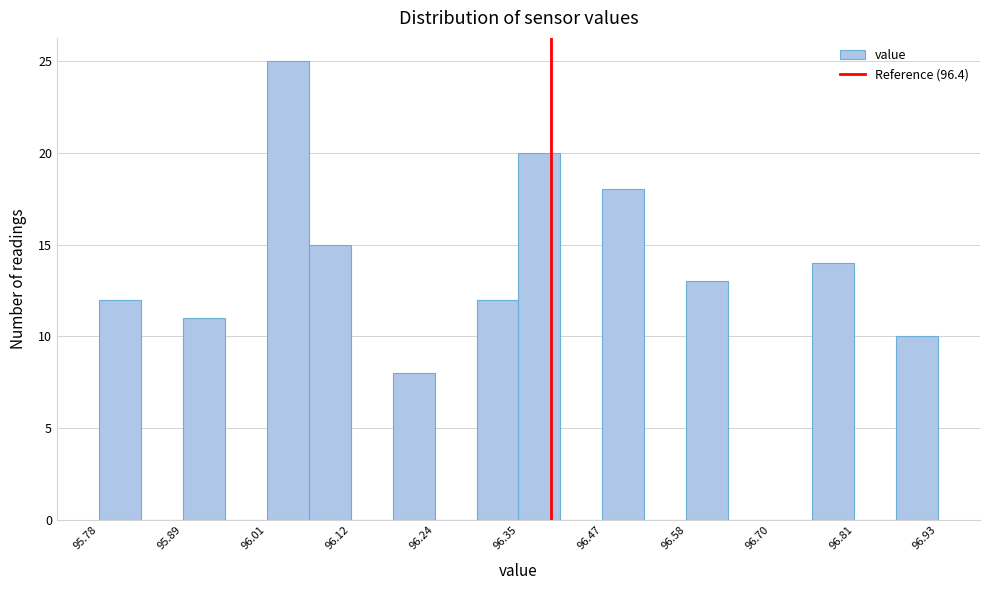

Around what value on the x-axis is the tallest bar? Give the approximate position of its centre, as read against the axis.

96.04